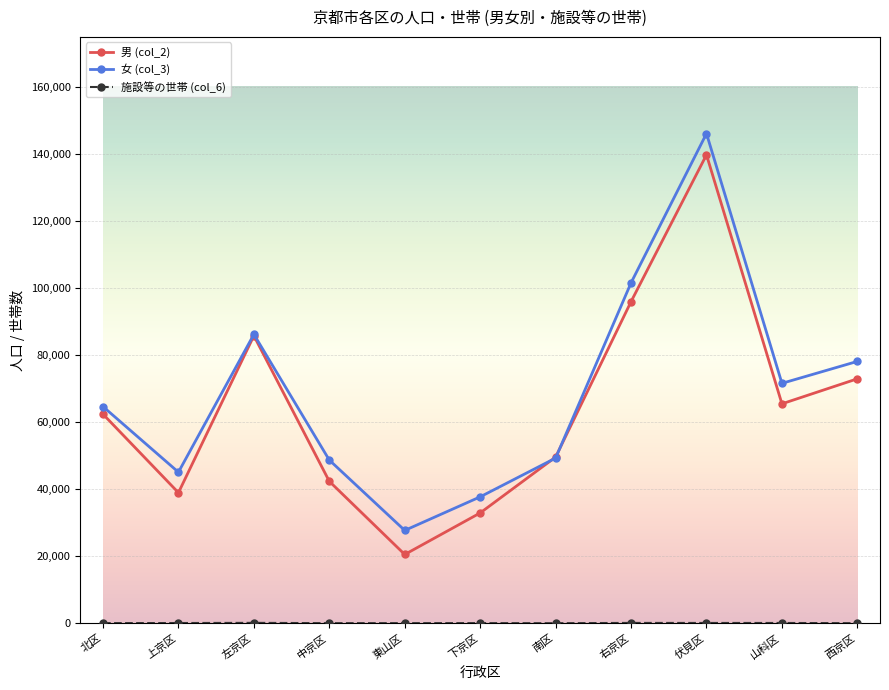

Where is the first local maximum for 女 (col_3)?

左京区